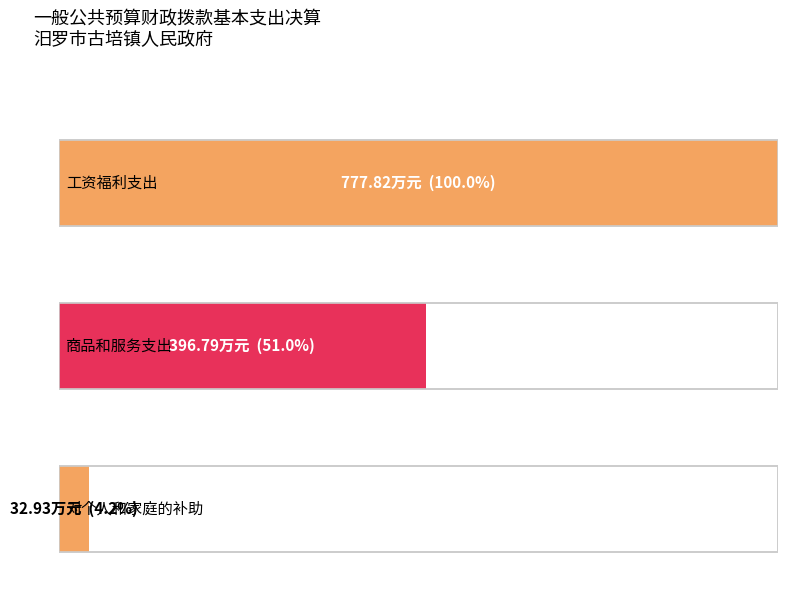

What is the difference between the maximum and minimum values?

744.9